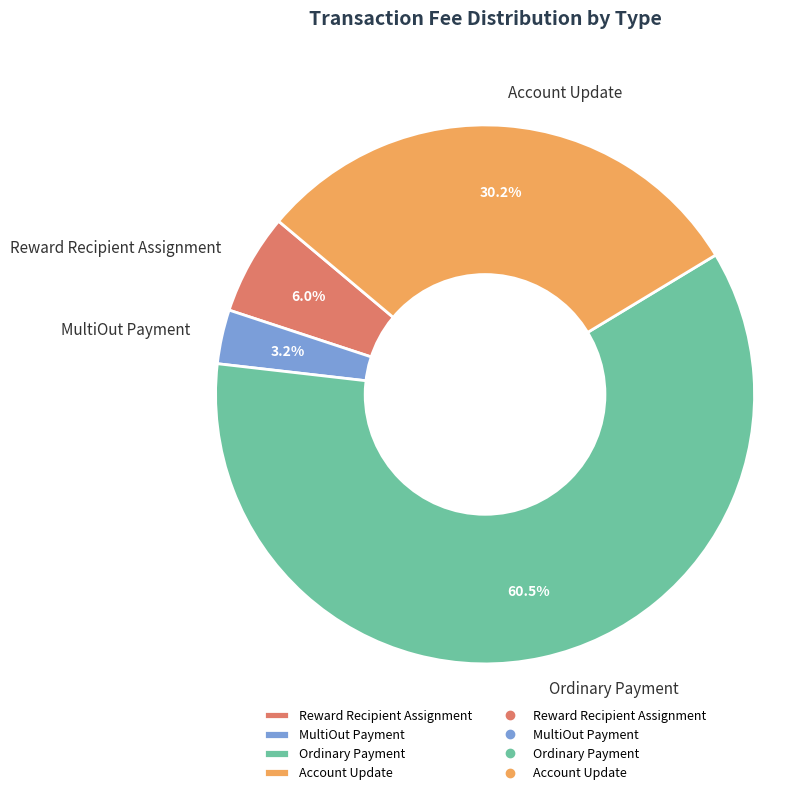

What is the largest slice in the pie chart?

Ordinary Payment